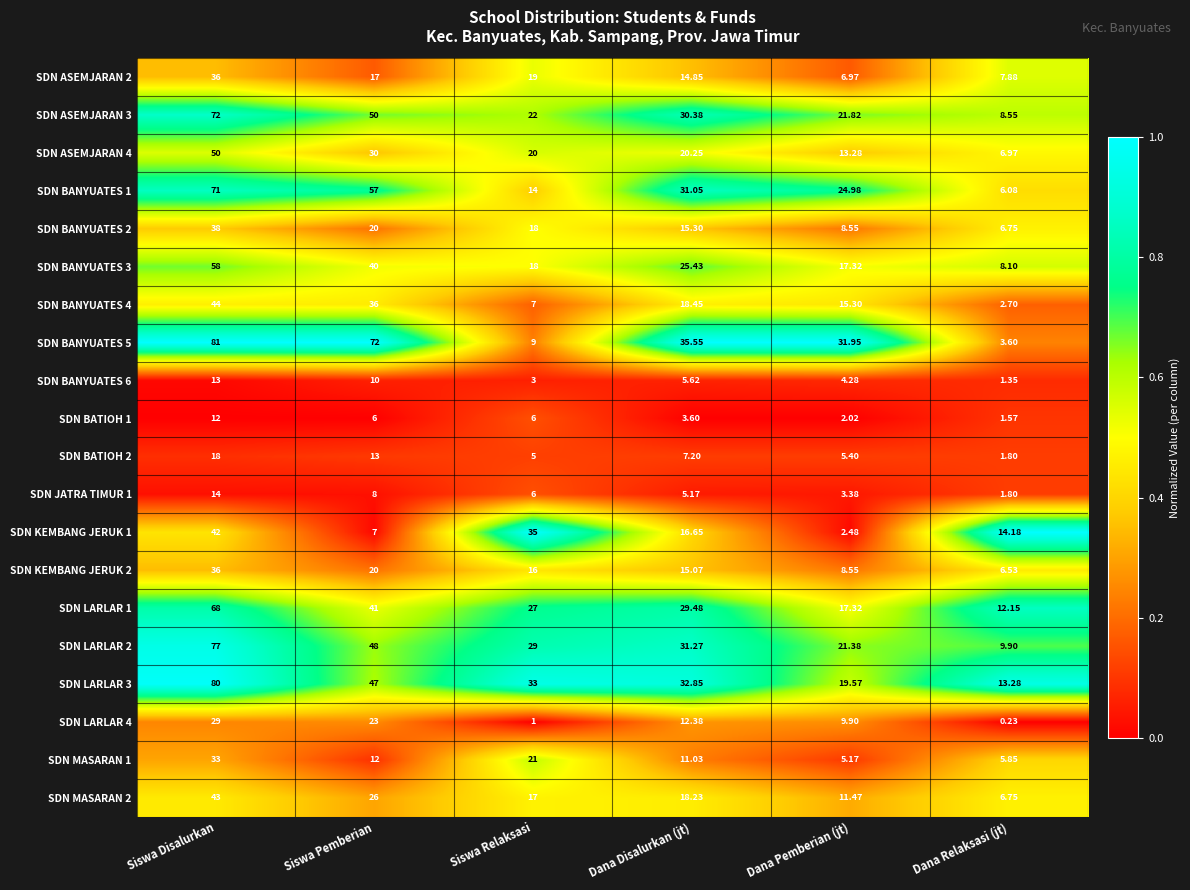

What is the greatest value displayed?

81.0